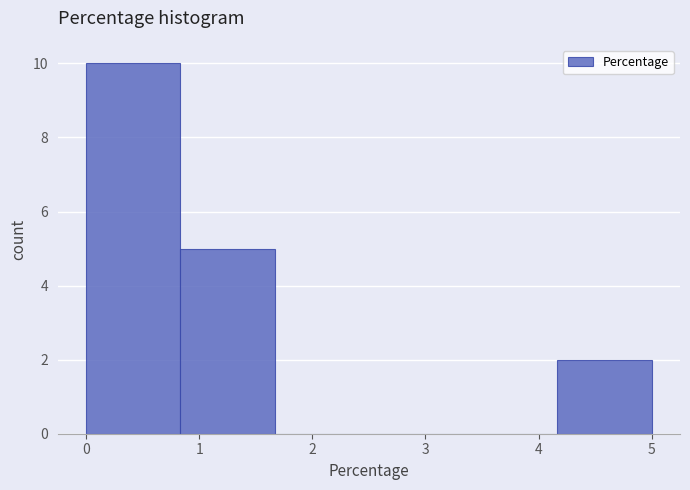

Reading left to right, transcribe this chart: for each bar, give the range it covers on the x-axis and its height. Neither the bar edges nor the heights are printed on the chart, so give them approximately, as read against the axes.

0.0 to 0.8: 10
0.8 to 1.7: 5
1.7 to 2.5: 0
2.5 to 3.3: 0
3.3 to 4.2: 0
4.2 to 5.0: 2